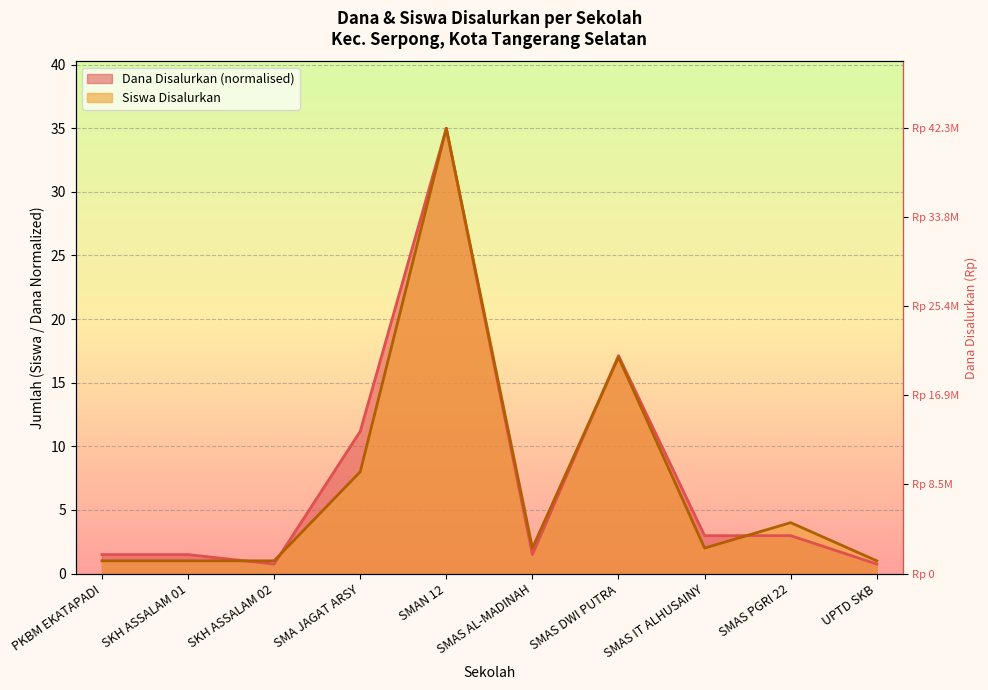

What is the difference between the maximum and minimum values in the Siswa Disalurkan series?

34.0